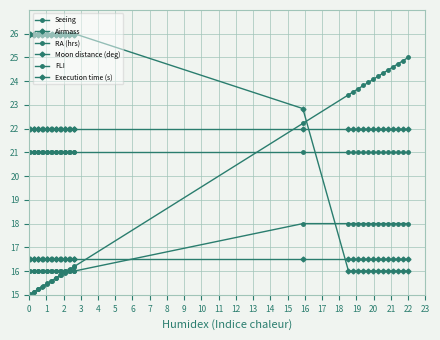

Reading left to right, transcribe all the data shown in this chart.

Seeing: 16.0	16.0	16.0	16.0	16.0	16.0	16.0	16.0	16.0	16.0	16.0	16.0	16.0	16.0	16.0	16.0	16.0	16.0	16.0	16.0	16.0	16.0	18.0	18.0	18.0	18.0	18.0	18.0	18.0	18.0	18.0	18.0	18.0	18.0	18.0	18.0
Airmass: 16.5	16.5	16.5	16.5	16.5	16.5	16.5	16.5	16.5	16.5	16.5	16.5	16.5	16.5	16.5	16.5	16.5	16.5	16.5	16.5	16.5	16.5	16.5	16.5	16.5	16.5	16.5	16.5	16.5	16.5	16.5	16.5	16.5	16.5	16.5	16.5
RA (hrs): 15.0	15.0	15.1	15.1	15.2	15.2	15.3	15.4	15.5	15.5	15.6	15.6	15.7	15.7	15.8	15.8	15.9	16.0	16.1	16.1	16.2	16.2	22.2	23.4	23.6	23.7	23.8	24.0	24.1	24.2	24.3	24.5	24.6	24.7	24.9	25.0
Moon distance (deg): 22.0	22.0	22.0	22.0	22.0	22.0	22.0	22.0	22.0	22.0	22.0	22.0	22.0	22.0	22.0	22.0	22.0	22.0	22.0	22.0	22.0	22.0	22.0	22.0	22.0	22.0	22.0	22.0	22.0	22.0	22.0	22.0	22.0	22.0	22.0	22.0
FLI: 21.0	21.0	21.0	21.0	21.0	21.0	21.0	21.0	21.0	21.0	21.0	21.0	21.0	21.0	21.0	21.0	21.0	21.0	21.0	21.0	21.0	21.0	21.0	21.0	21.0	21.0	21.0	21.0	21.0	21.0	21.0	21.0	21.0	21.0	21.0	21.0
Execution time (s): 25.9	26.0	25.9	26.0	25.9	26.0	25.9	26.0	25.9	26.0	25.9	26.0	25.9	26.0	25.9	26.0	25.9	26.0	25.9	26.0	25.9	26.0	22.8	16.0	16.0	16.0	16.0	16.0	16.0	16.0	16.0	16.0	16.0	16.0	16.0	16.0